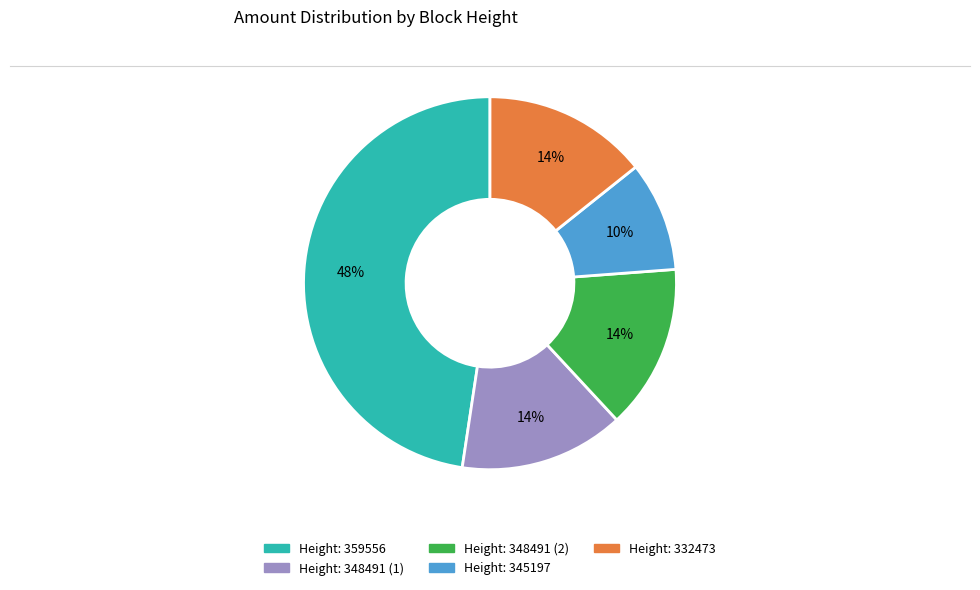

To the nearest percent, what is the average slice percentage?

20%